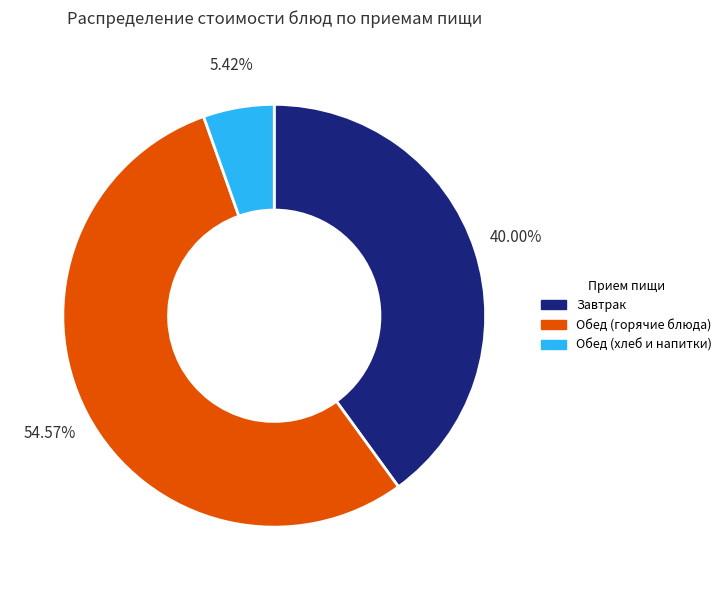

Is there a majority slice in this chart?

Yes